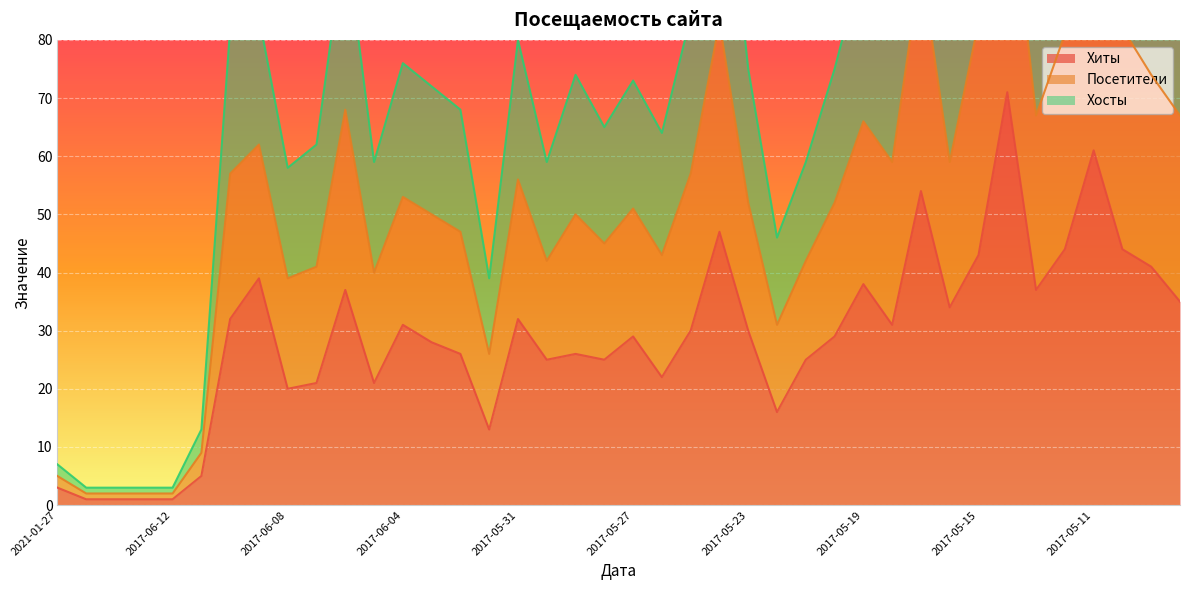

What is the difference between the second highest and second lowest values in the Хиты series?

60